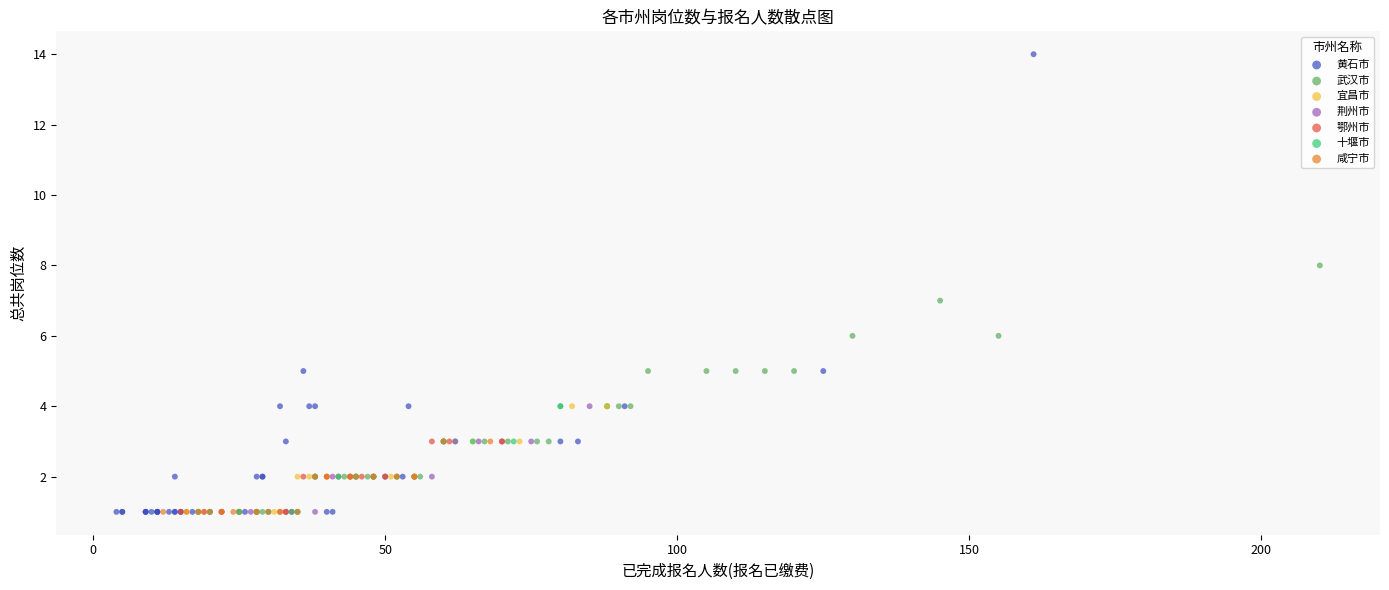

Which series reaches the maximum Y coordinate?

黄石市